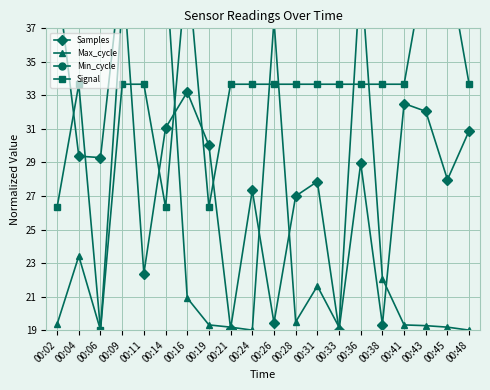

True or false: Min_cycle has more than 2 points higher than both neighbors.

False